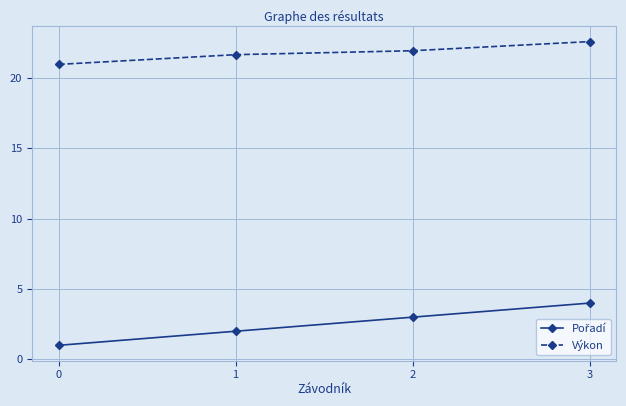

What is the sum of the Výkon values at 3 and 0?

43.5